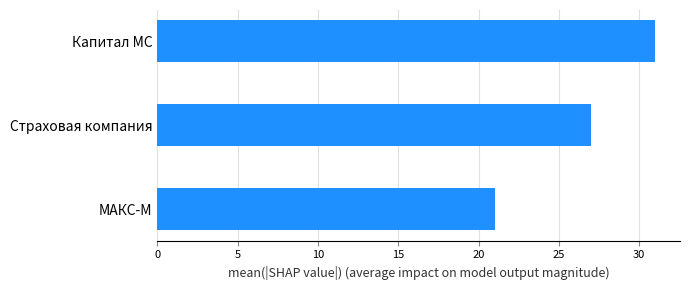

Rank the categories by value from highest to lowest.

Капитал МС, Страховая компания, МАКС-М